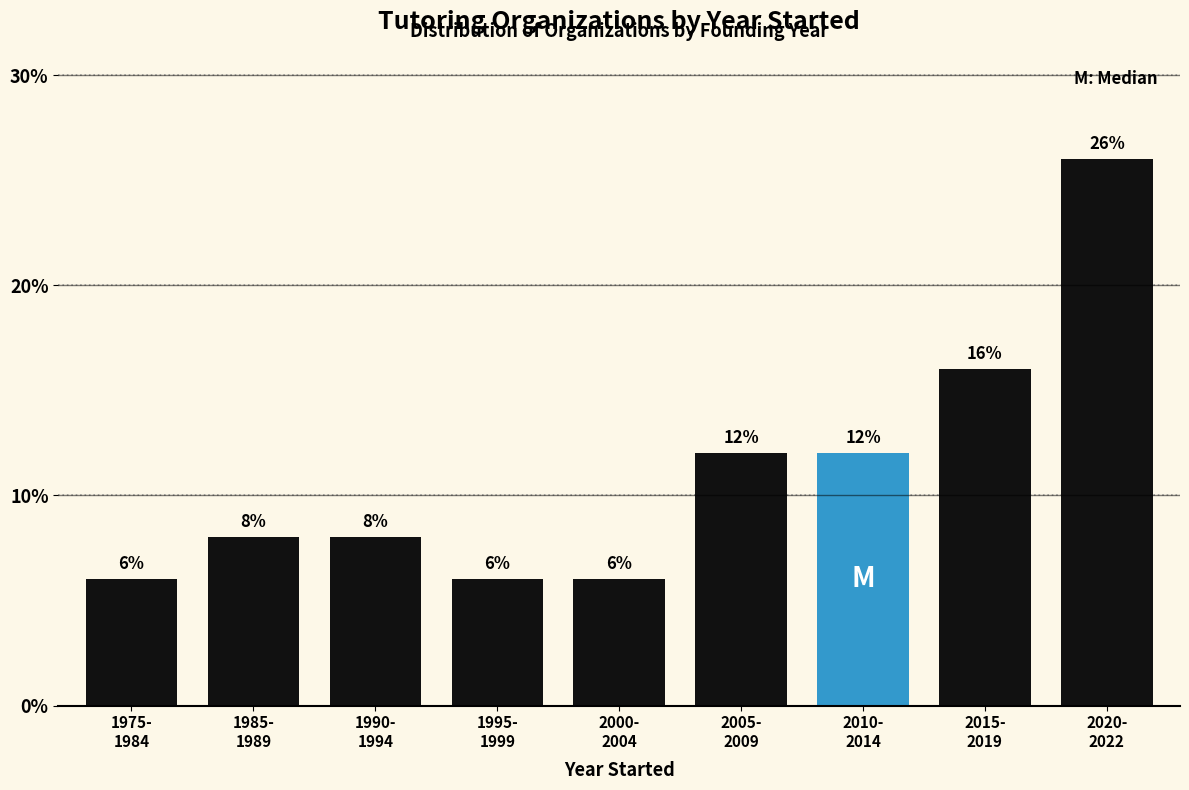

Reading left to right, what are all the values shown in this chart?

6	8	8	6	6	12	12	16	26